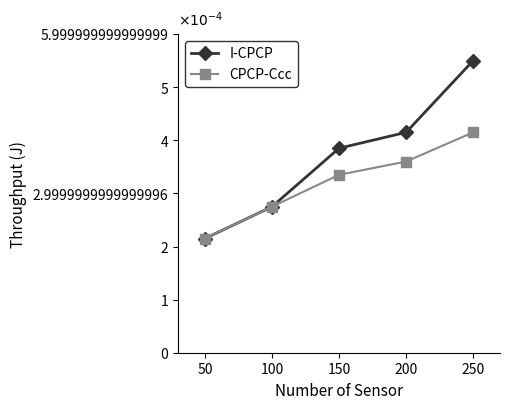

Does the chart have visible grid lines?

No